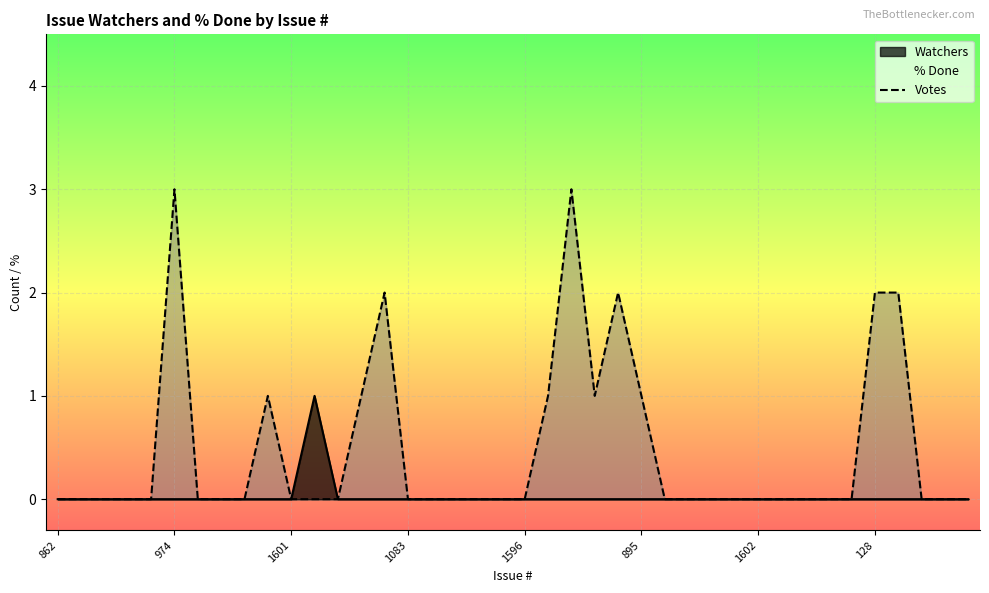

True or false: the data shows 0 at 1083.

True